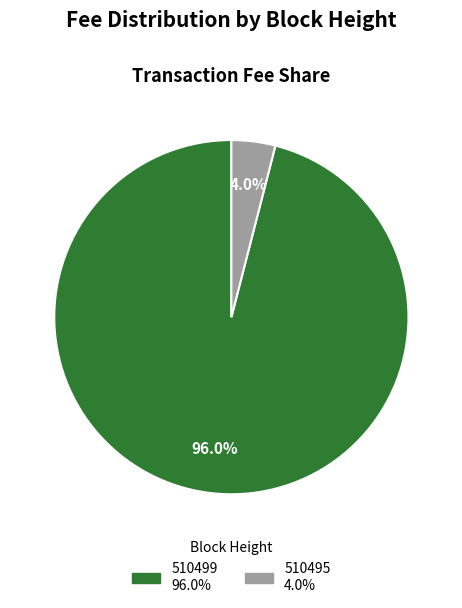

Which slice represents more than half of the pie?

510499